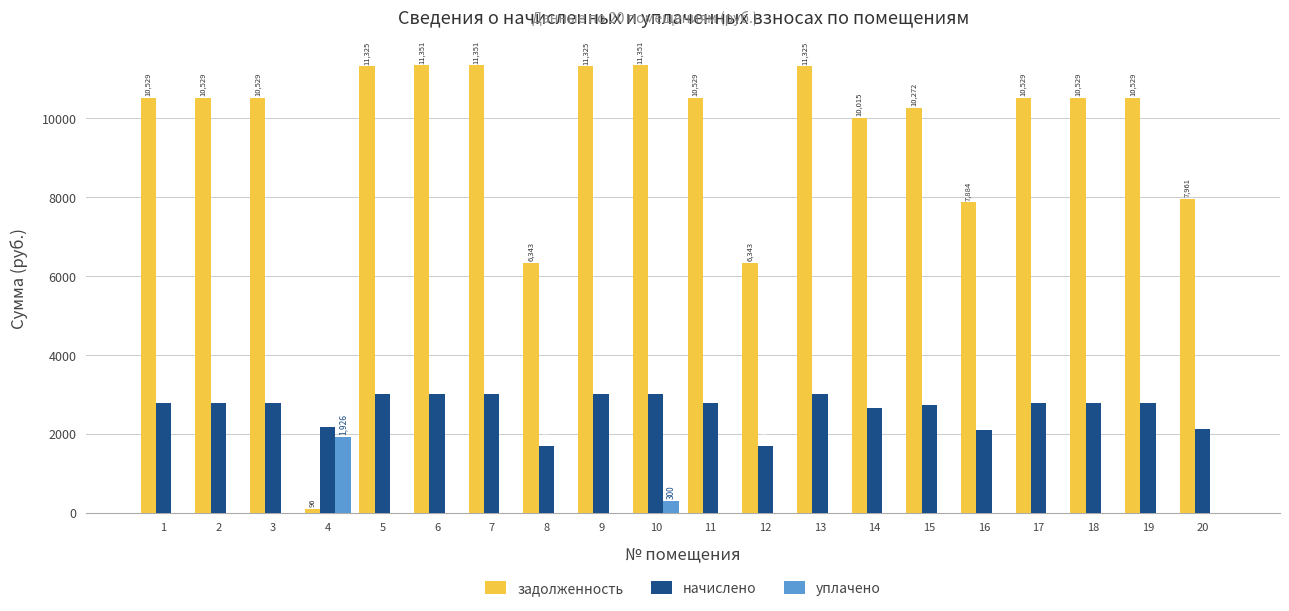

What is the total value across all series at 1?

13318.4